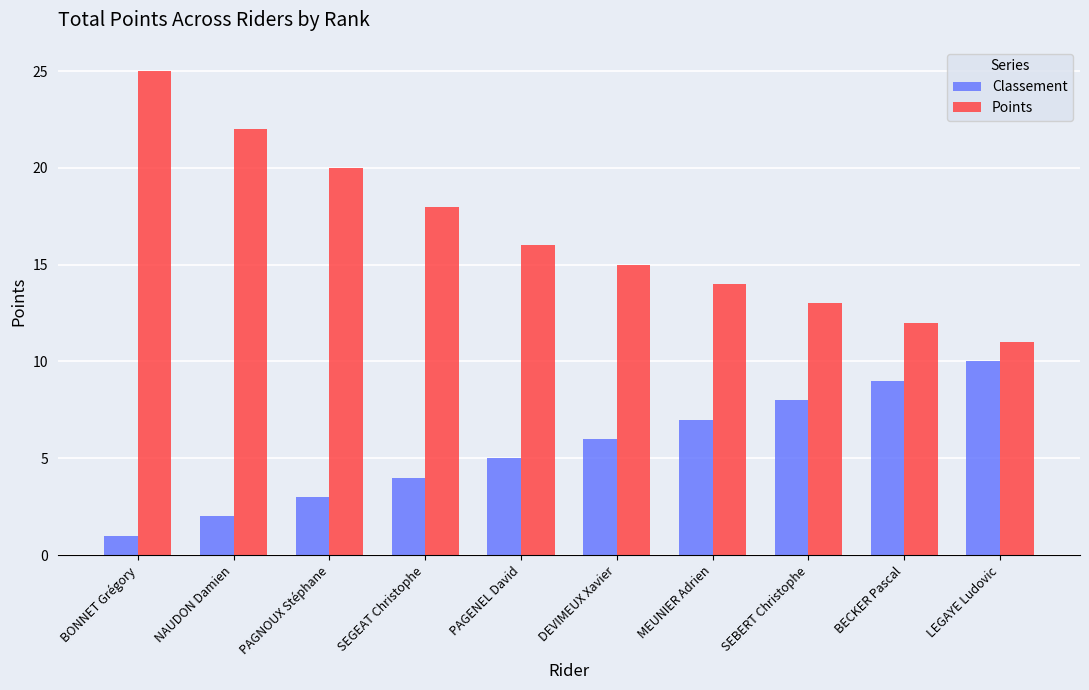

How many series are shown in this chart?

2